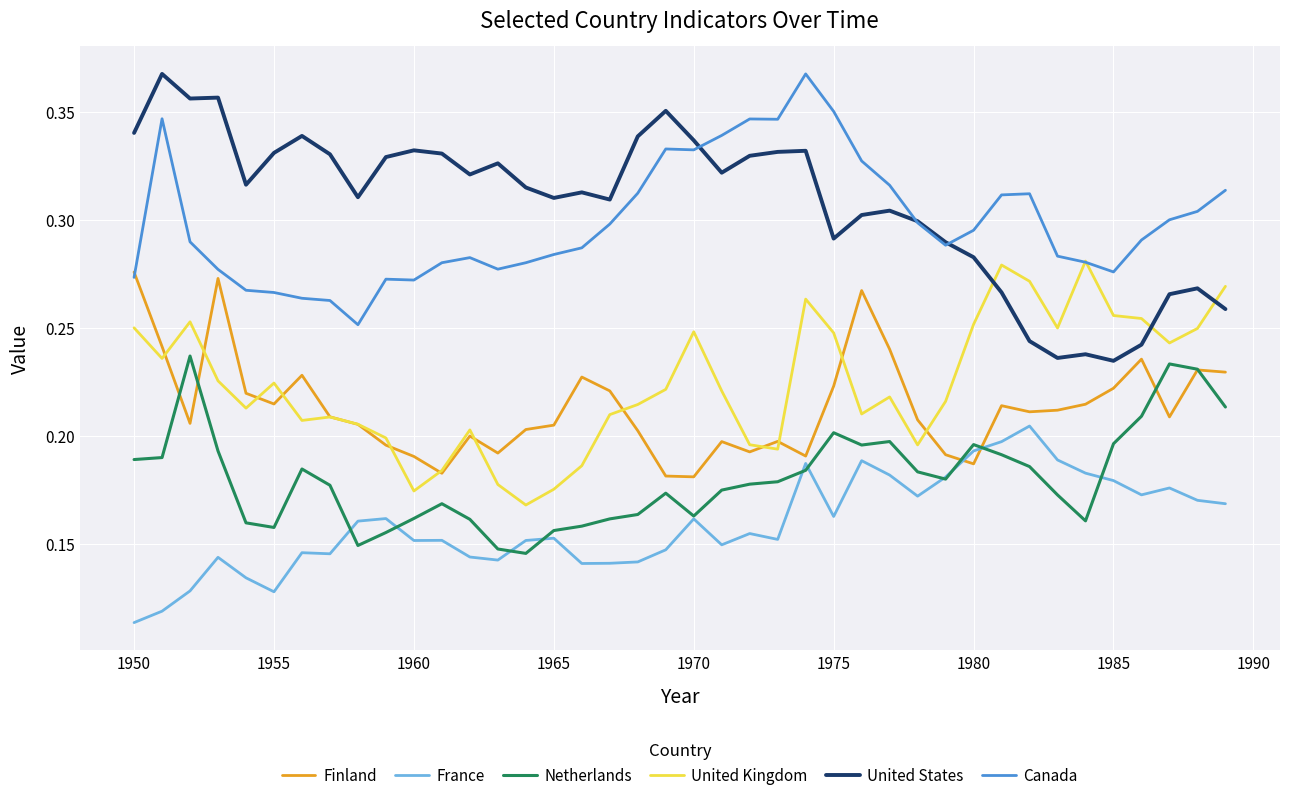

Does the chart have visible grid lines?

Yes